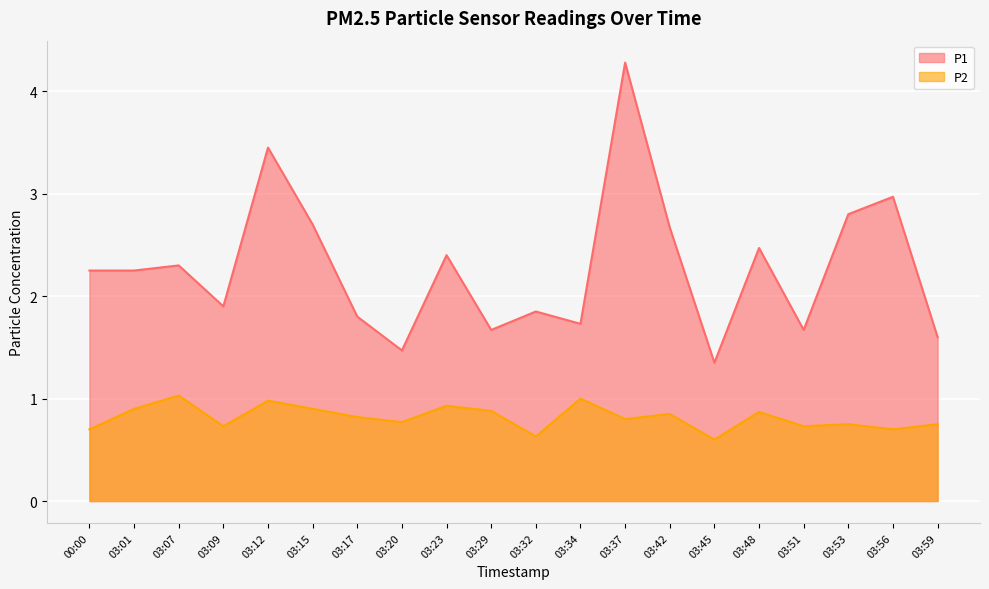

The value of P1 at 03:48 is 2.5. True or false?

True